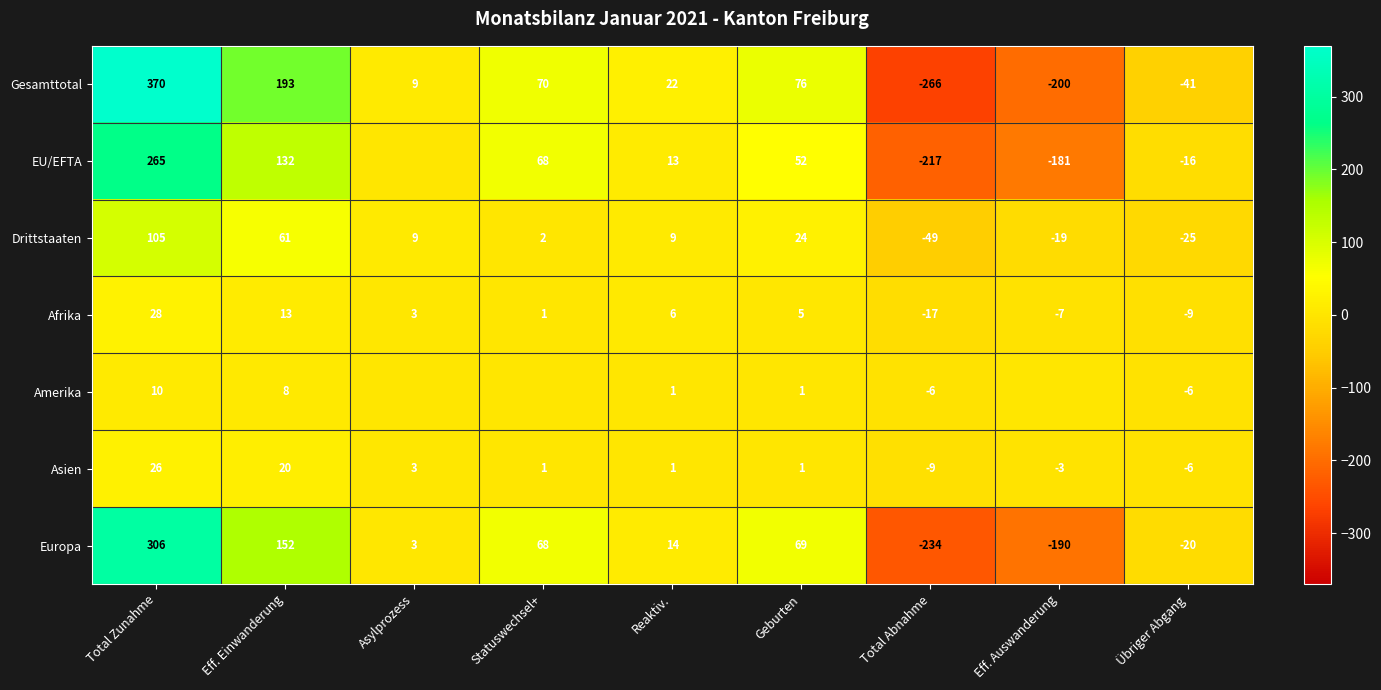

Rank the categories by Afrika value from highest to lowest.

Total Zunahme, Eff. Einwanderung, Reaktiv., Geburten, Asylprozess, Statuswechsel+, Eff. Auswanderung, Übriger Abgang, Total Abnahme